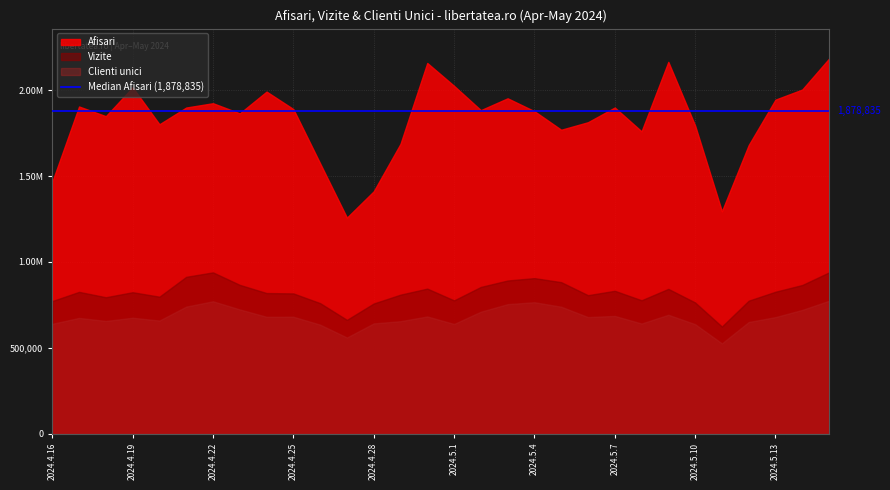

True or false: Afisari and Vizite intersect in this chart.

False